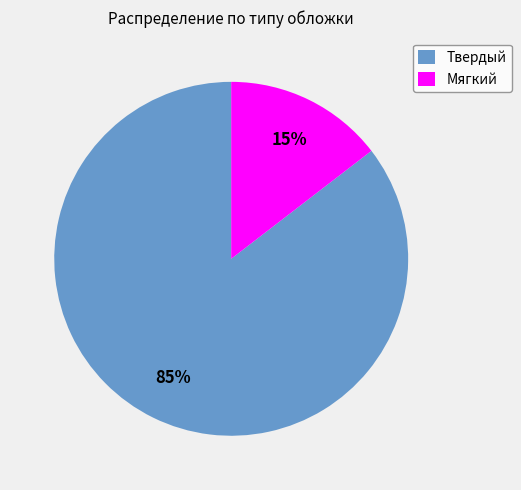

True or false: Мягкий accounts for 5% of the total.

False